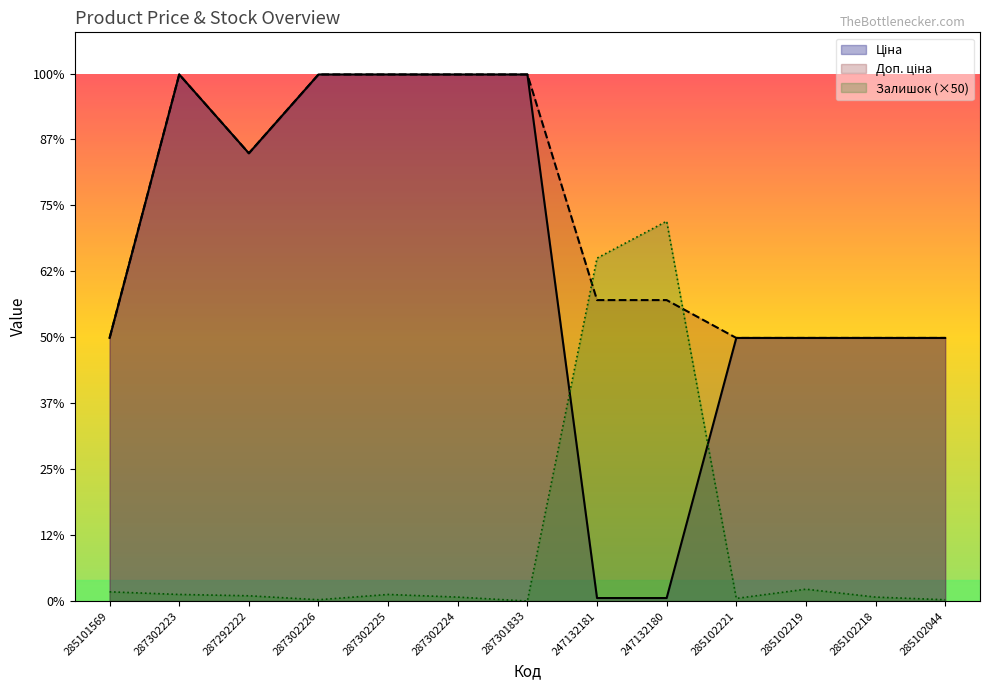

How many distinct data groups are displayed?

3